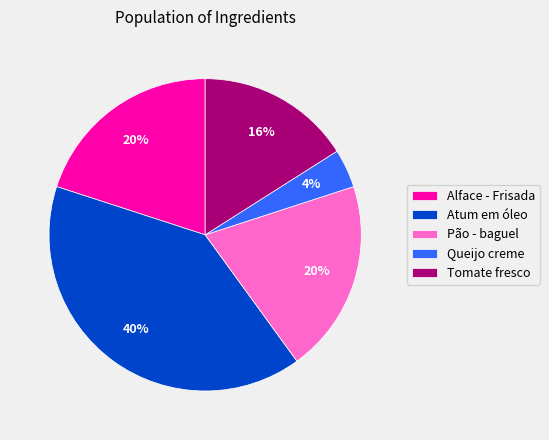

Is there any slice that represents more than half of the pie?

No